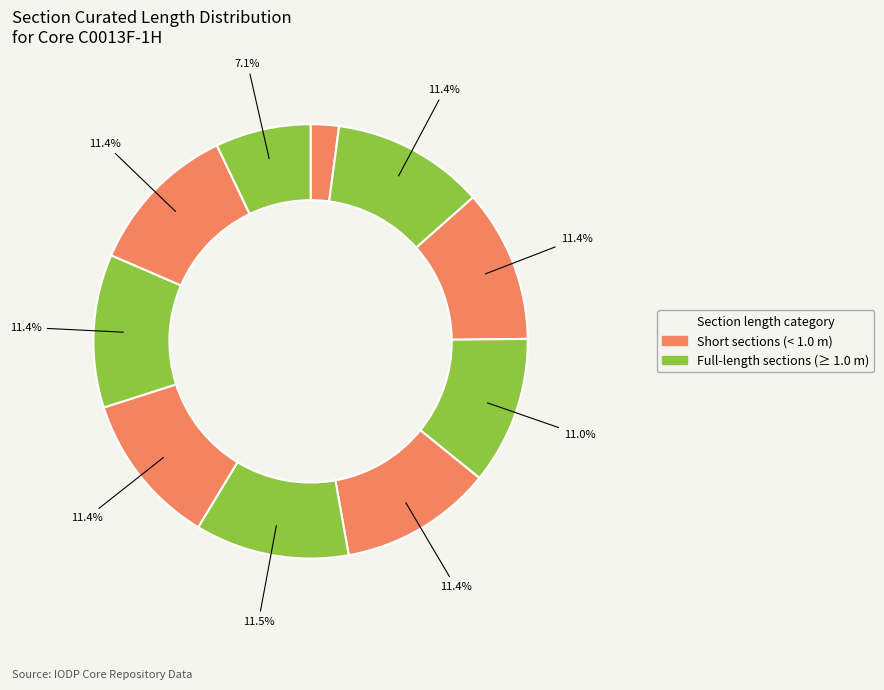

How many slices are in this pie chart?

10